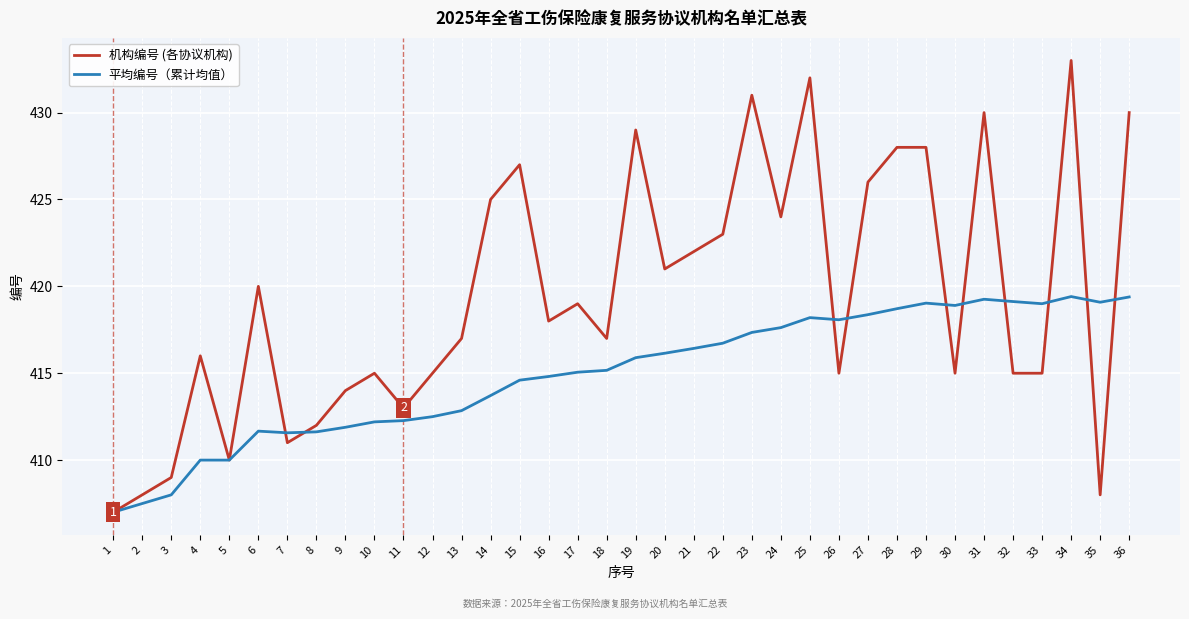

Is the value of 平均编号（累计均值） at 20 greater than the value of 机构编号 (各协议机构) at 30?

Yes